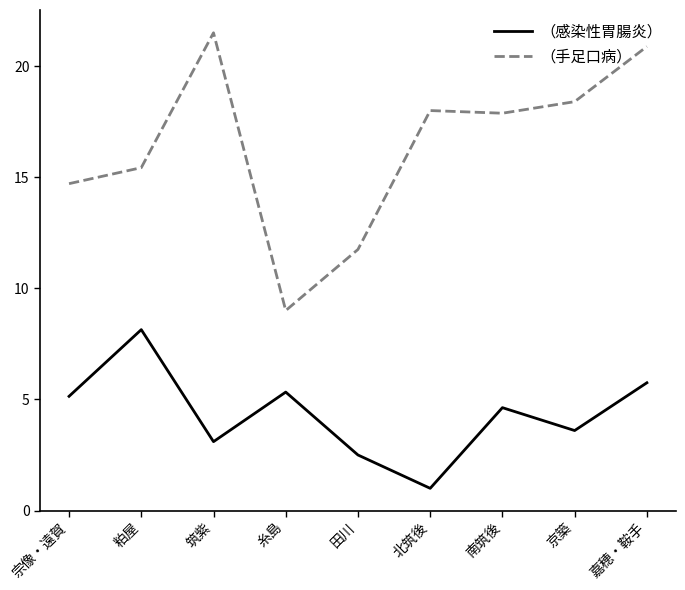

Which series changed the most between 田川 and 南筑後?

（手足口病）